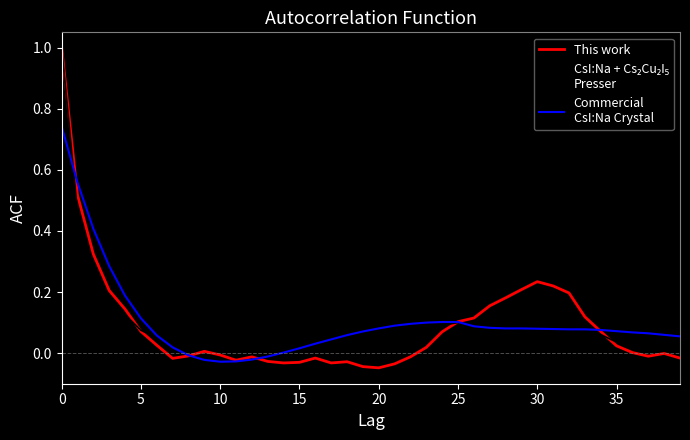

What is the maximum value shown in the chart?

1.0